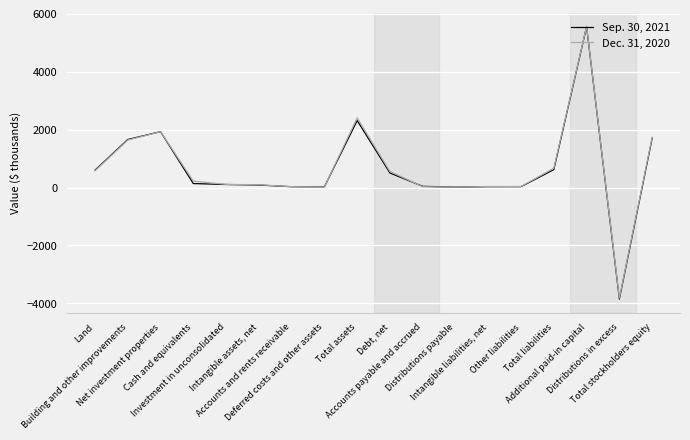

Rank the series by their average value, from lowest to highest.

Sep. 30, 2021, Dec. 31, 2020